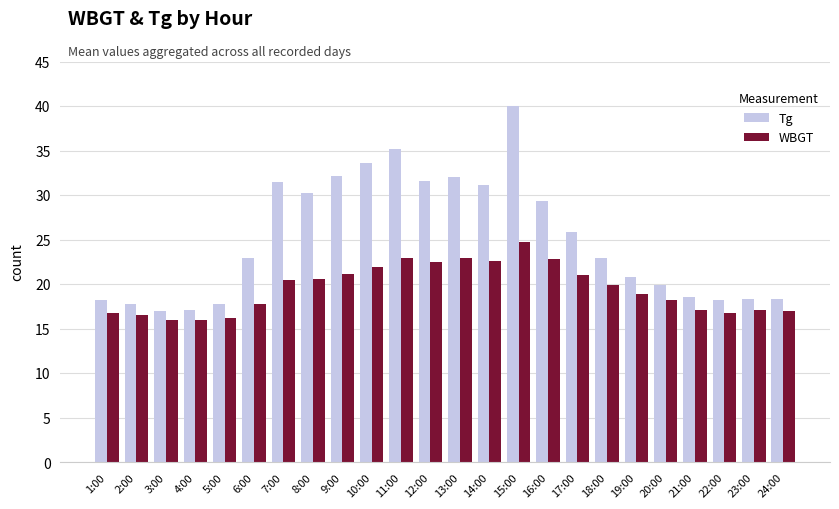

The value of Tg at 23:00 is 29.9. True or false?

False